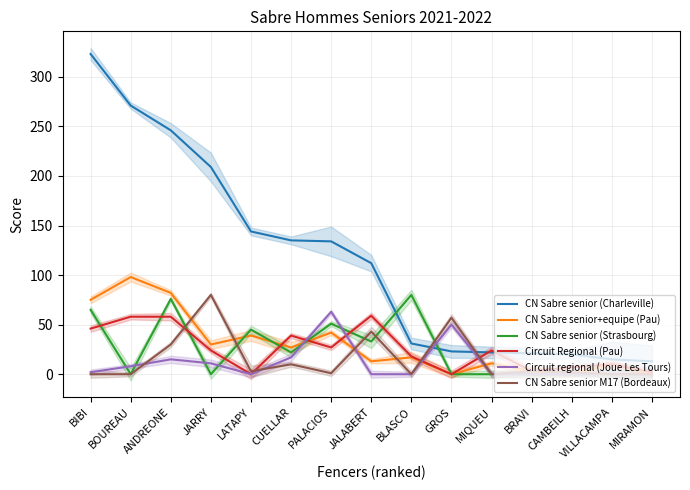

Which series has the largest range (max minus min)?

CN Sabre senior (Charleville)